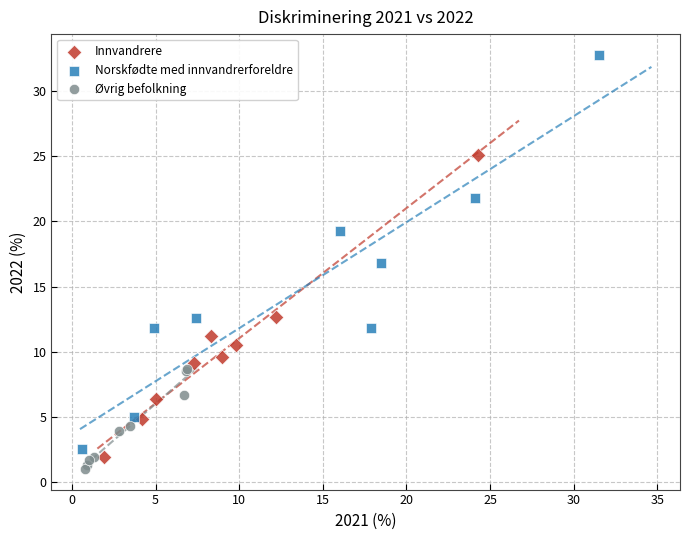

Which series contains the highest Y value?

Norskfødte med innvandrerforeldre